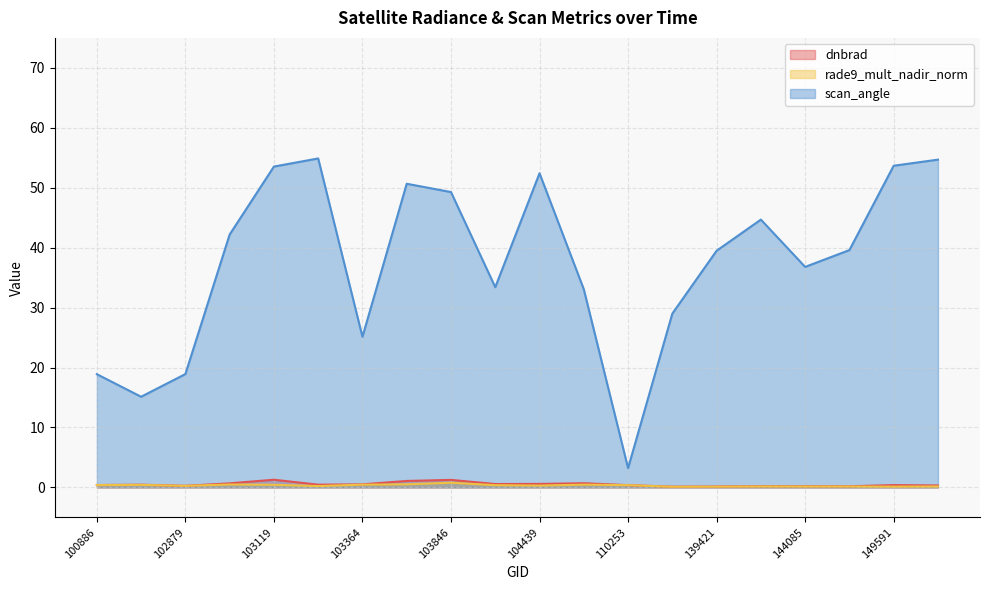

Rank the series at 149602 from lowest to highest value.

rade9_mult_nadir_norm, dnbrad, scan_angle